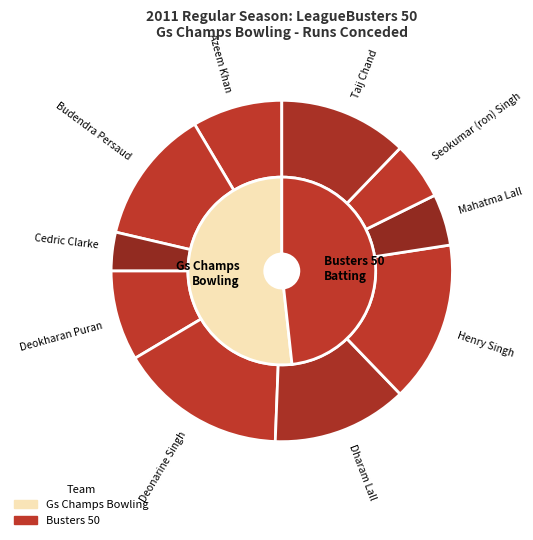

Count the number of slices in the pie.

10